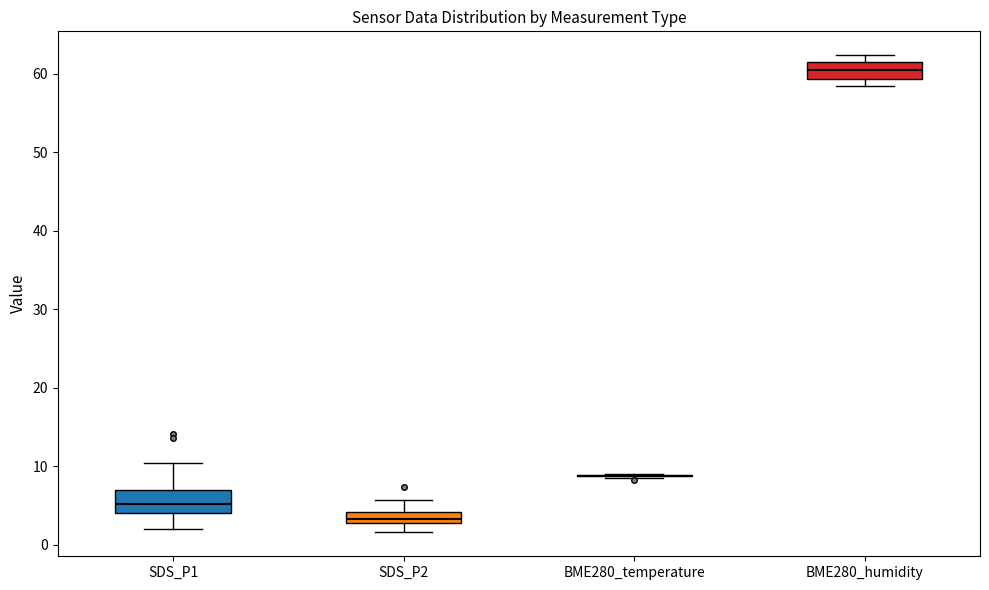

Where does the median line of the box for BME280_humidity sit on the y-axis? The values are not printed on the chart, so give them approximately, as read against the axis.

60